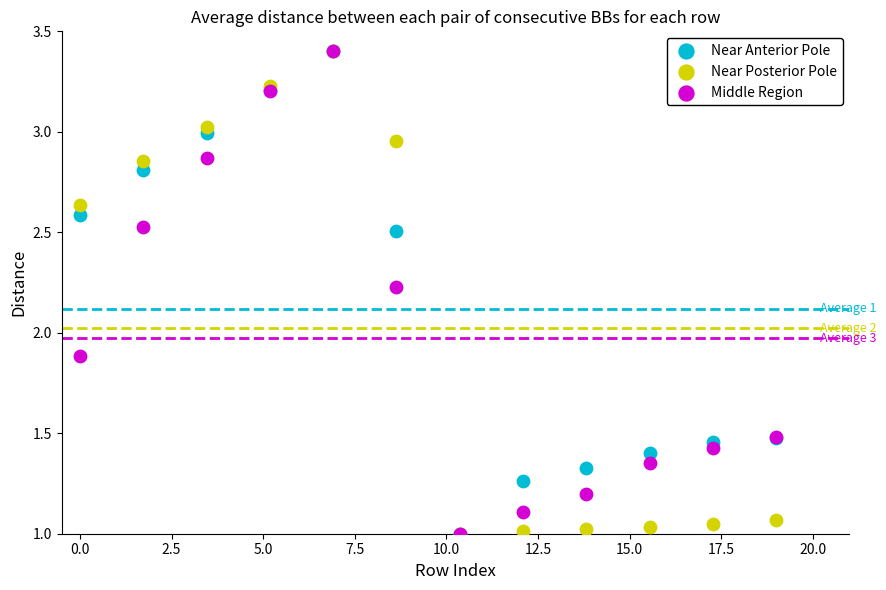

In the Middle Region series, what Y value is closest to 2?

1.9